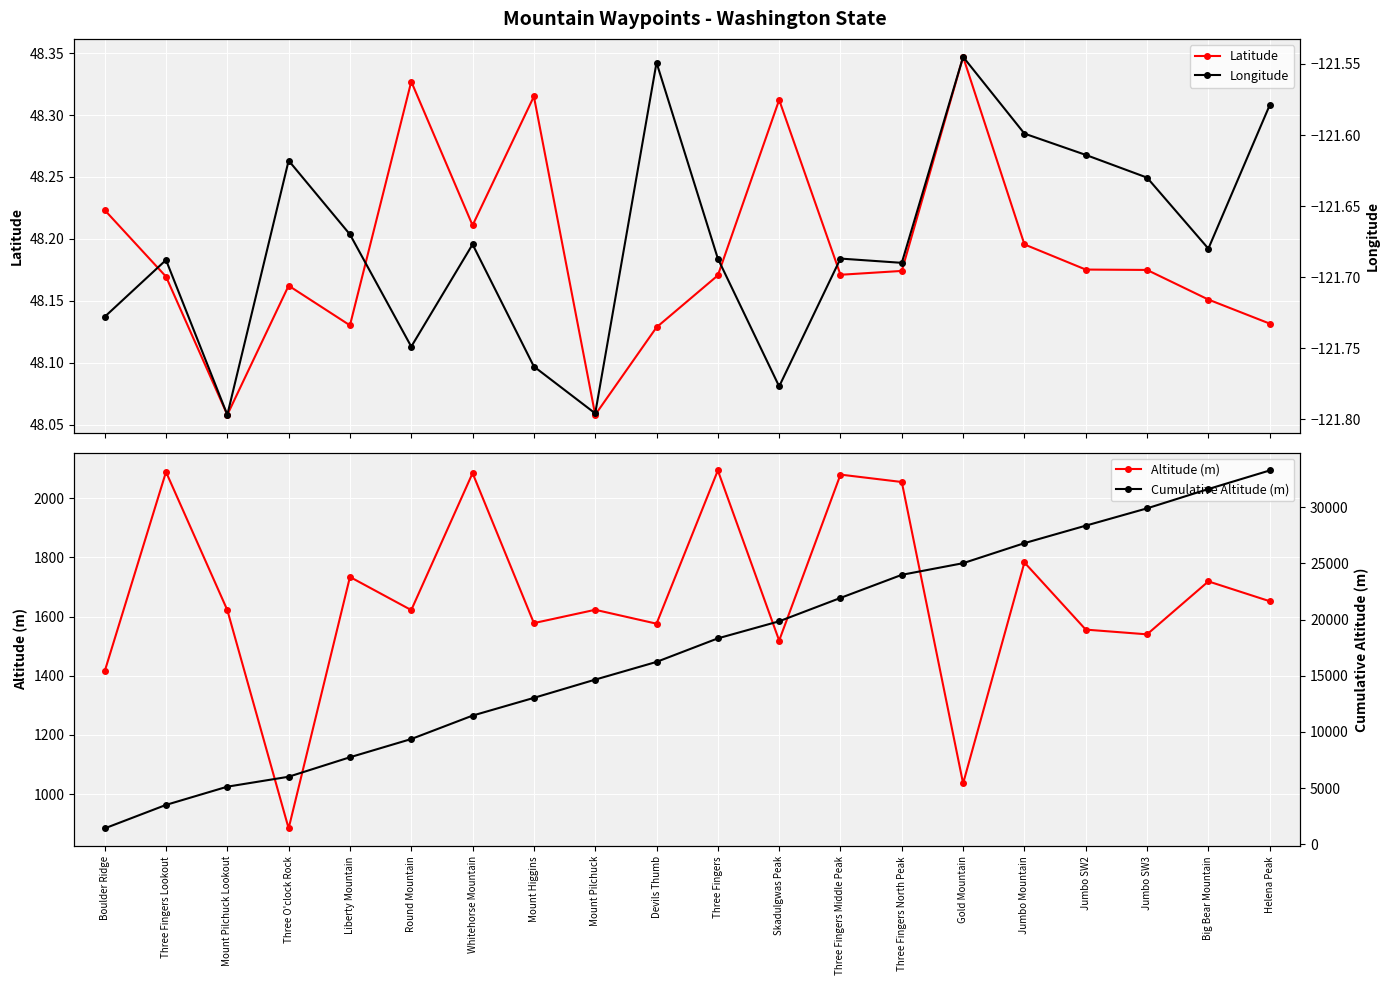

Is the value of Longitude at Round Mountain greater than the value of Latitude at Devils Thumb?

No